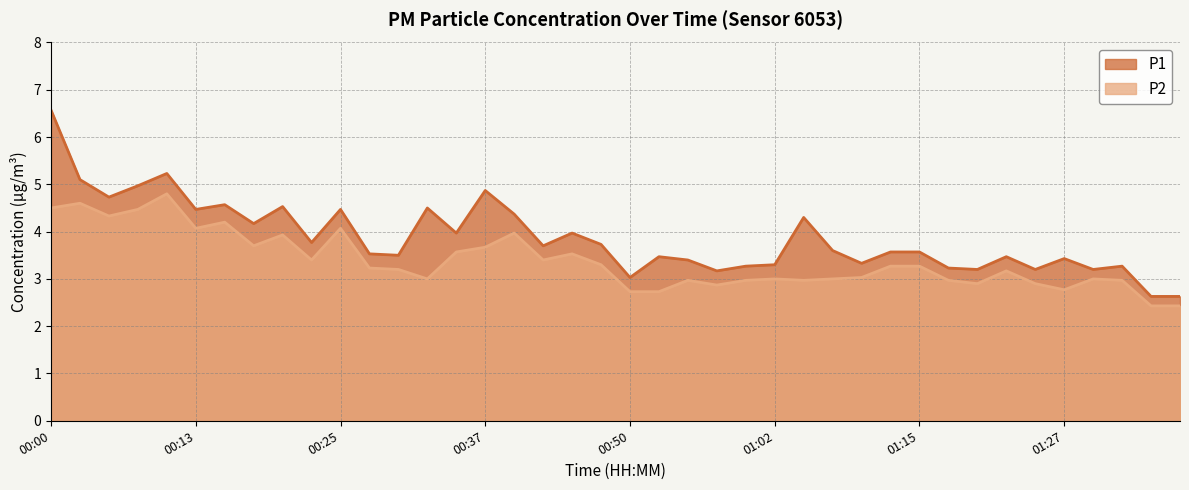

At which category is the sum across all series the highest?

00:00